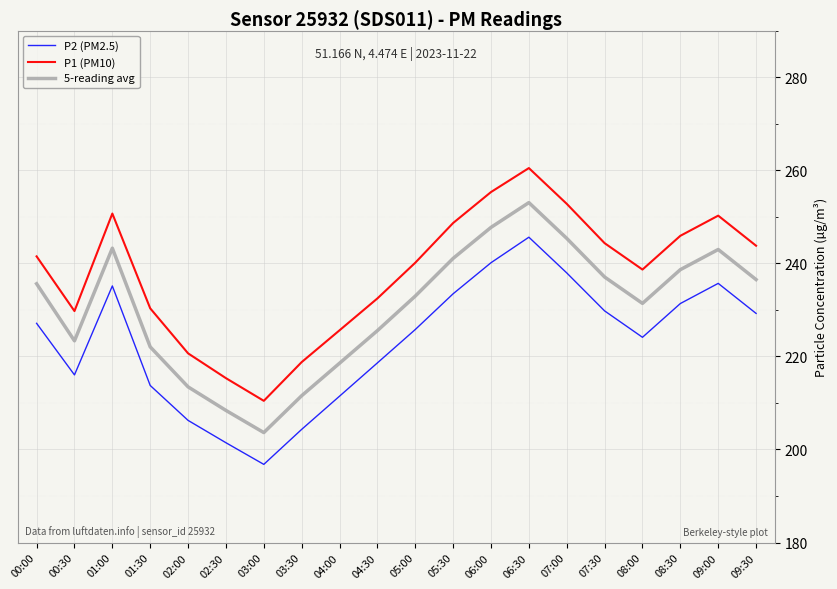

The P1 (PM10) series shows 280.5 at 02:30. True or false?

False